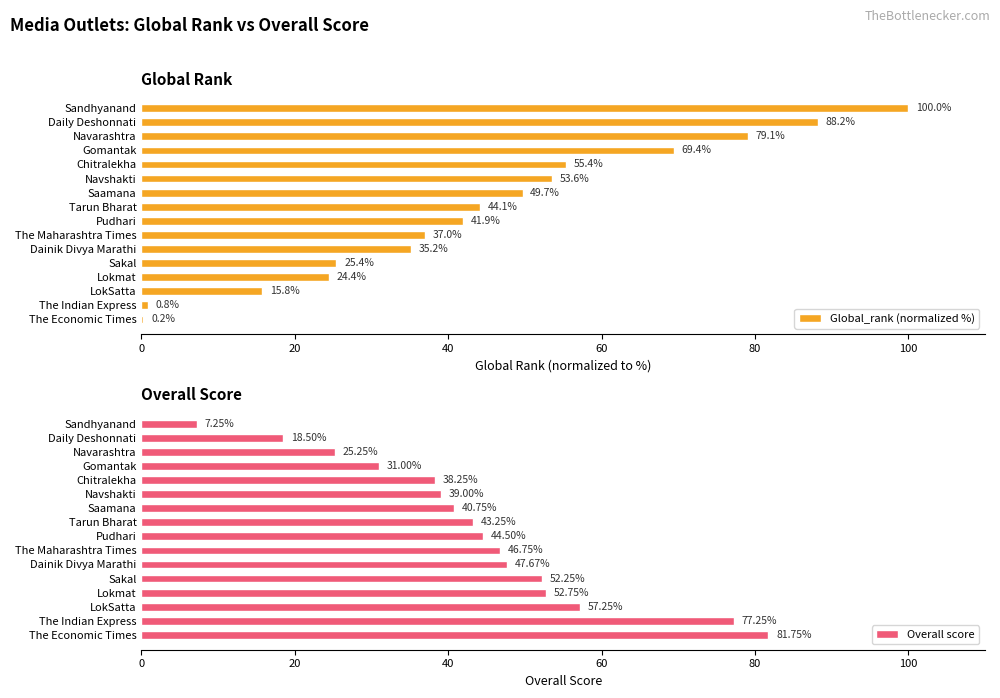

Which series has the largest total across all categories?

Global_rank (normalized %)